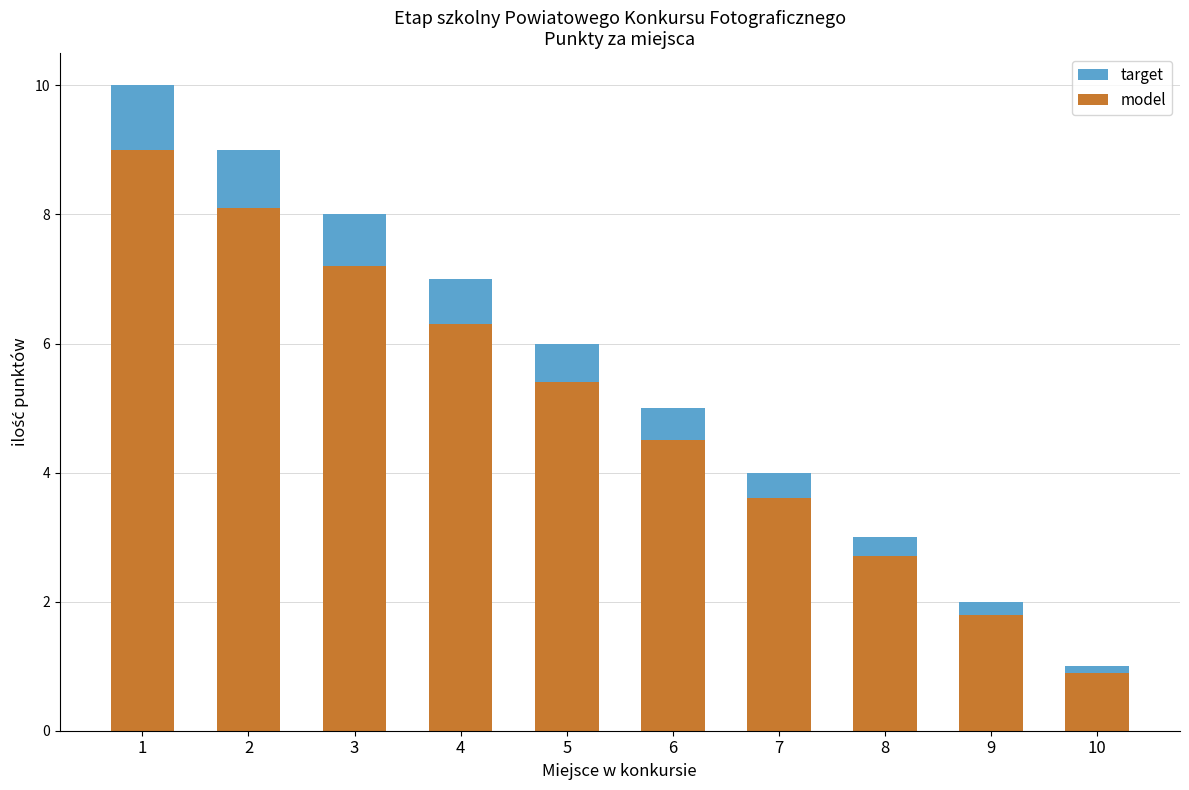

What is the value of the model bar at the 7th from the left?

3.6